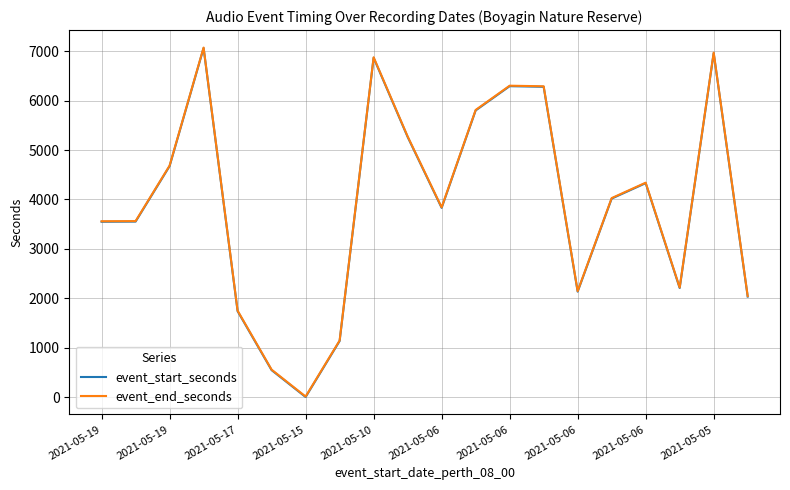

True or false: event_start_seconds and event_end_seconds intersect in this chart.

False